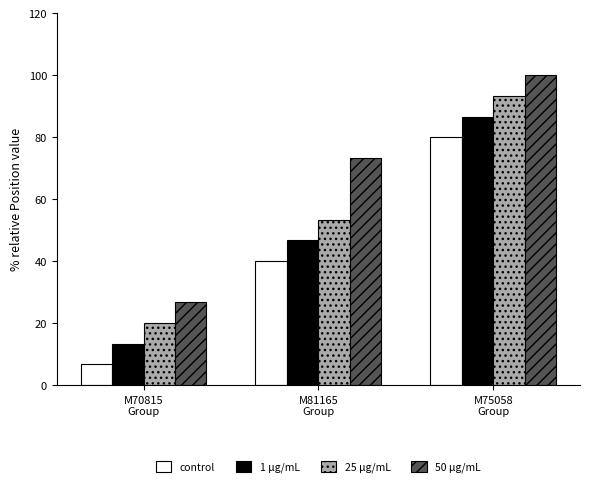

What is the label of the 1st bar from the right?

M75058
Group